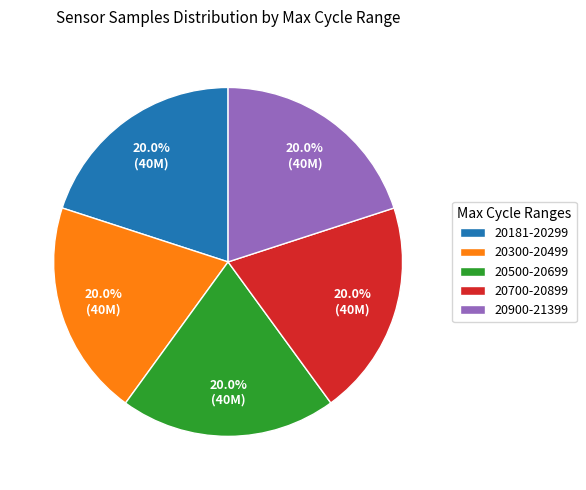

Approximately how many times larger is the value at 20181-20299 compared to 20500-20699?

1.0